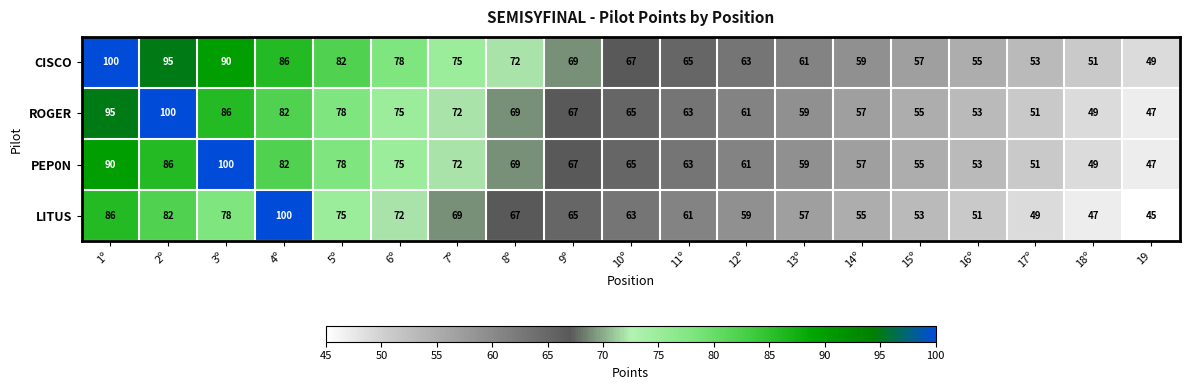

What is the minimum value for PEP0N?

47